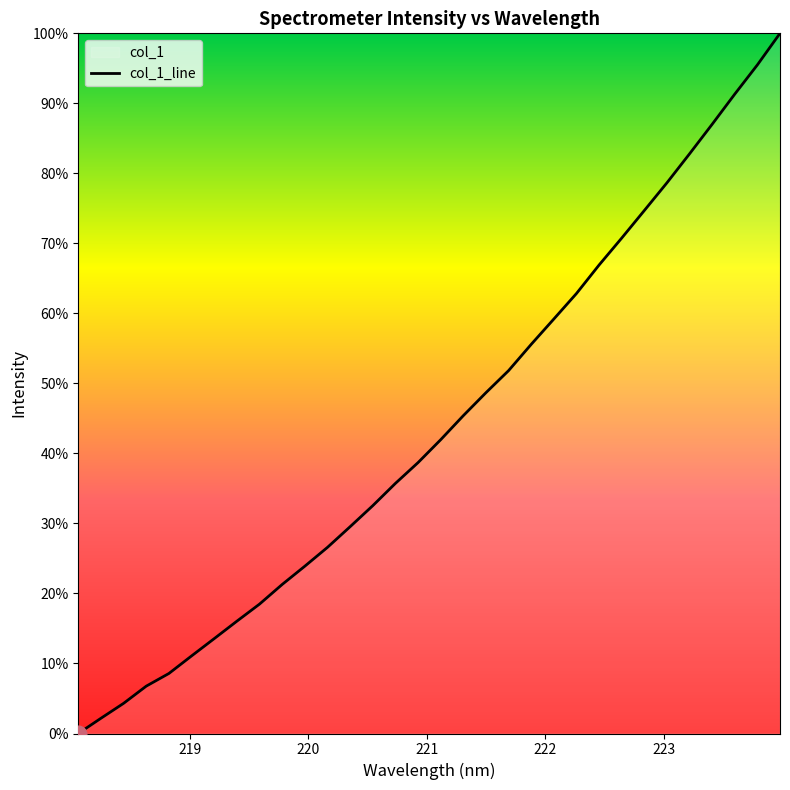

True or false: there are more than 1 points higher than both neighbors.

False